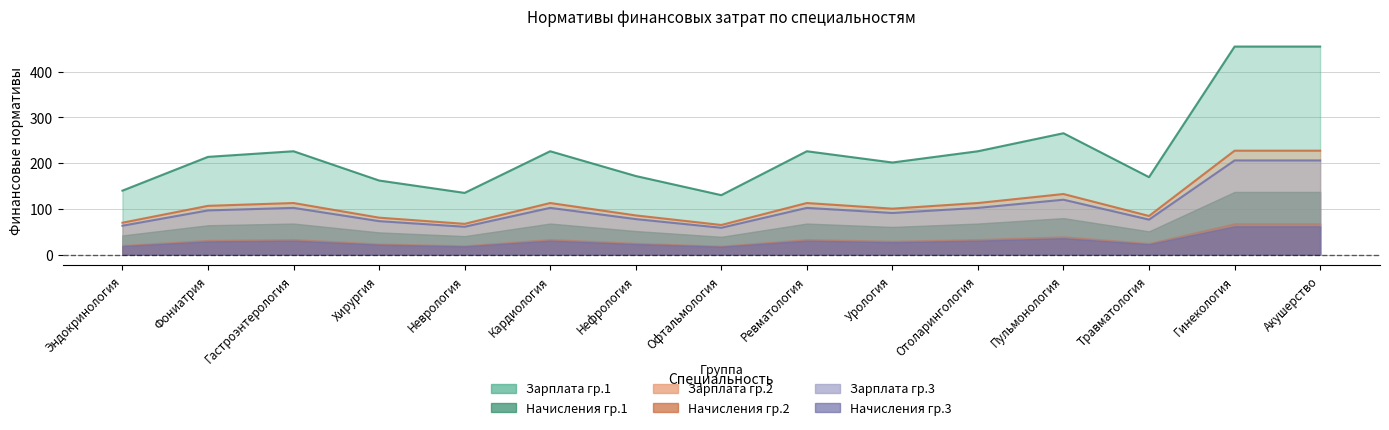

What is the label of the 7th point from the left?

Нефрология